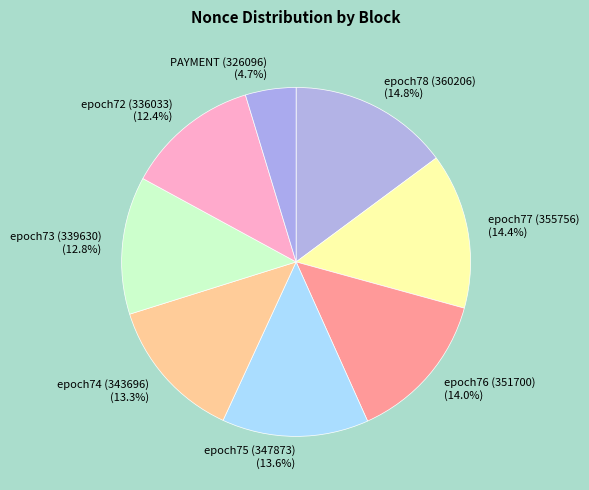

Does epoch72 (336033) account for over 50% of the chart?

No